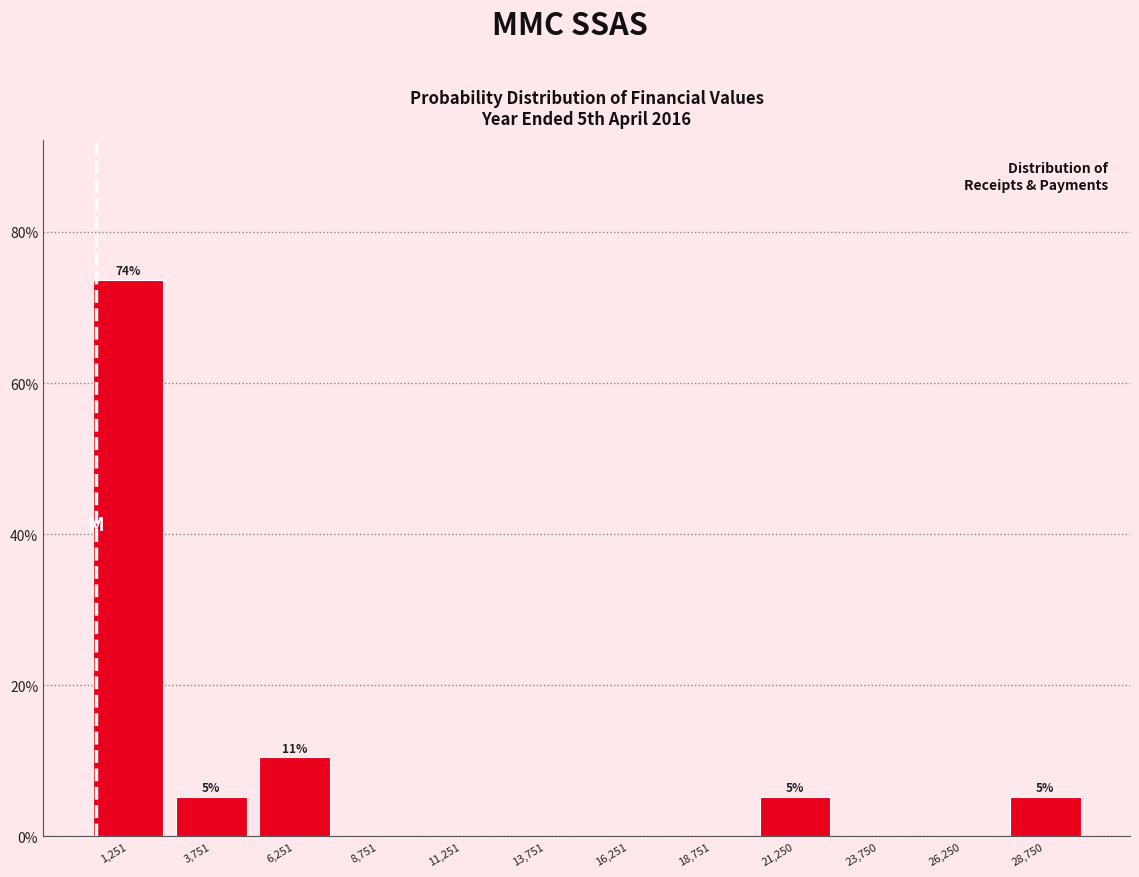

Which range on the x-axis has the tallest bar?

0 to 2500